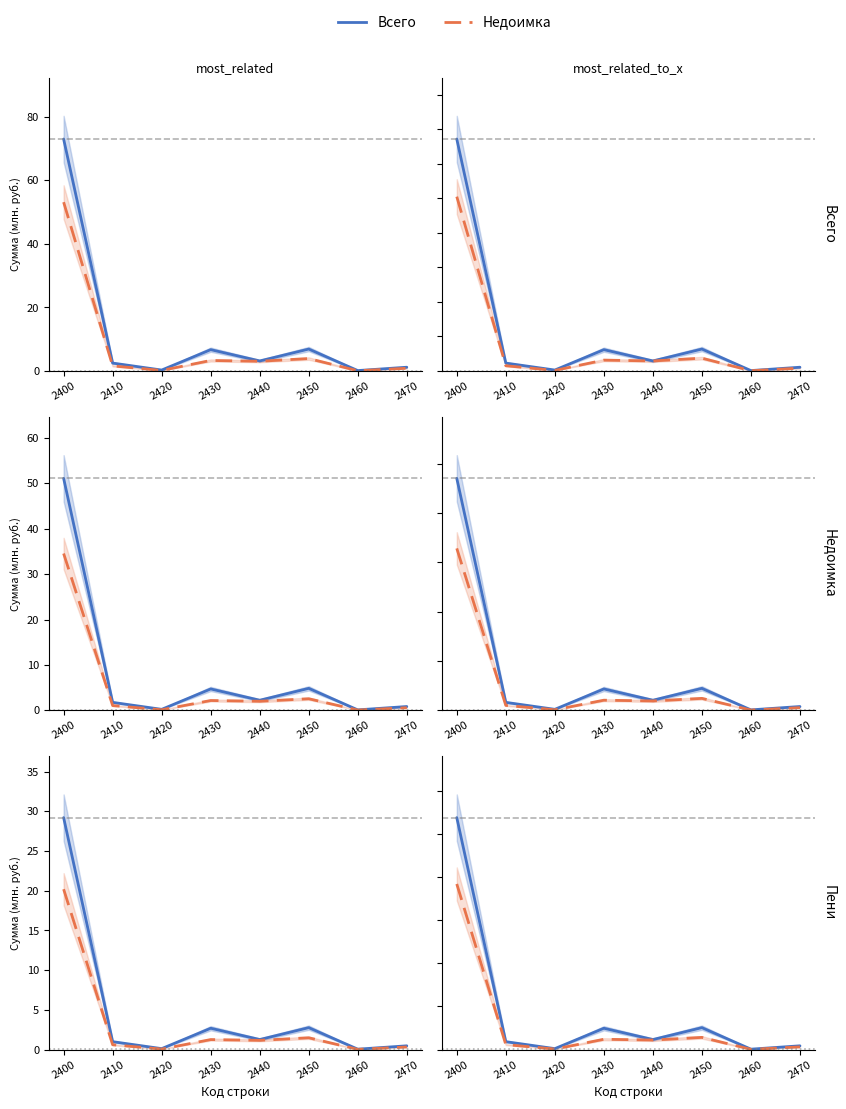

Does the chart display data point markers on the line(s)?

No